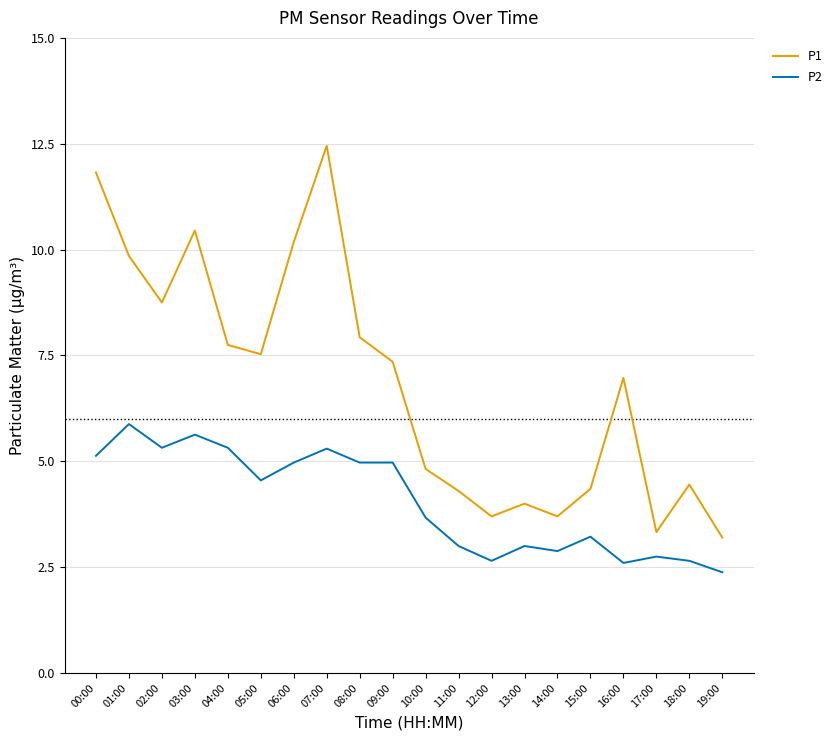

What position from the right is 13:00?

7